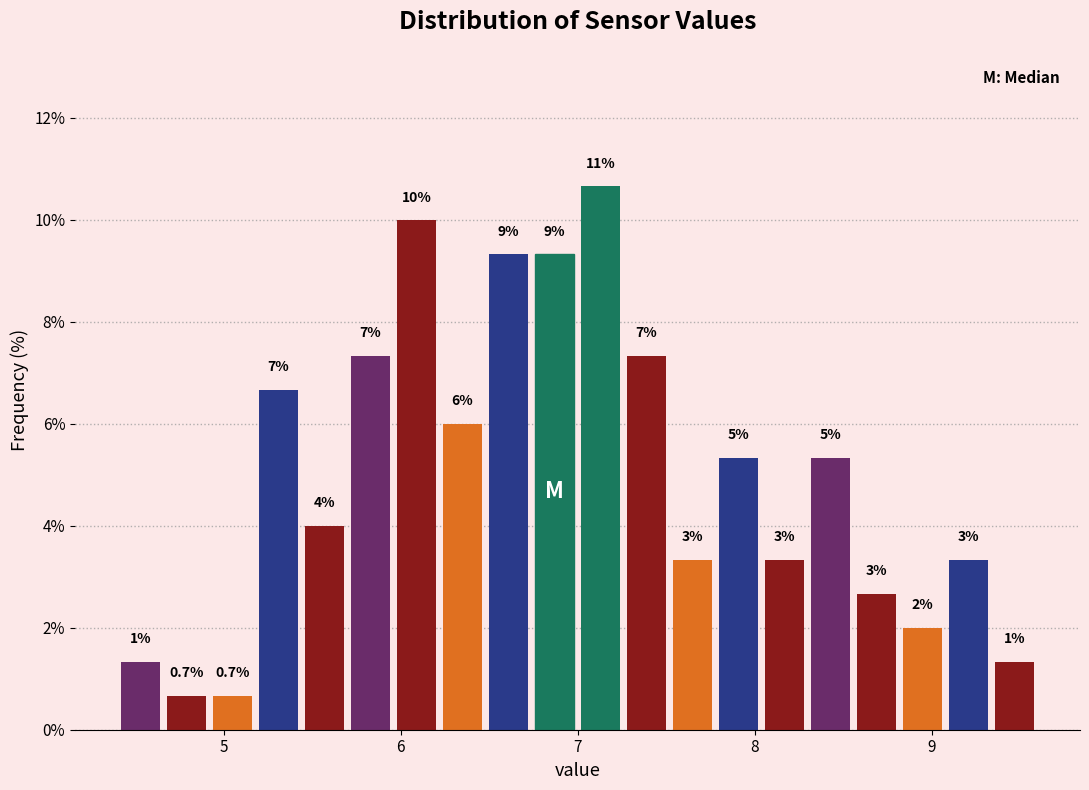

Read against the x-axis, roughly where is the centre of the tallest bar?

7.1